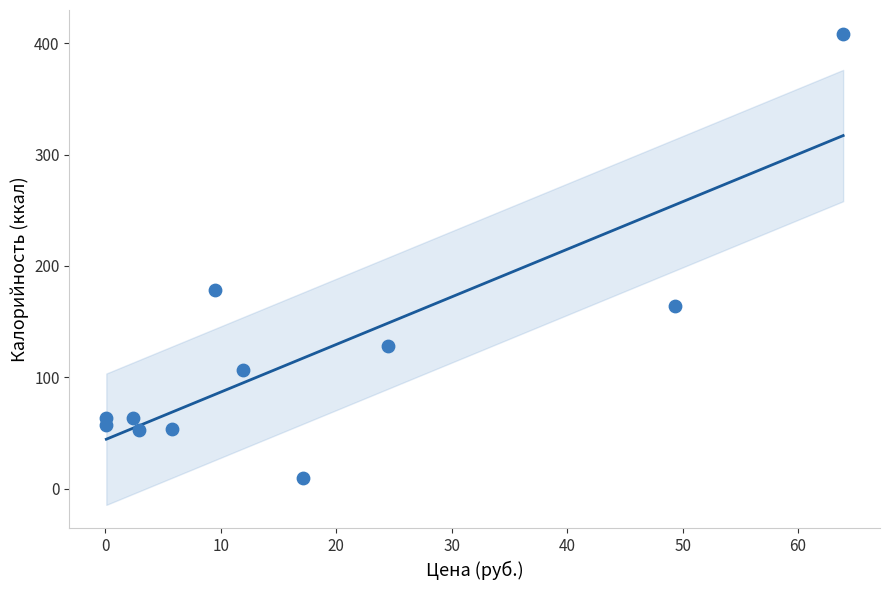

What is the range of Y values (max minus min)?

399.4